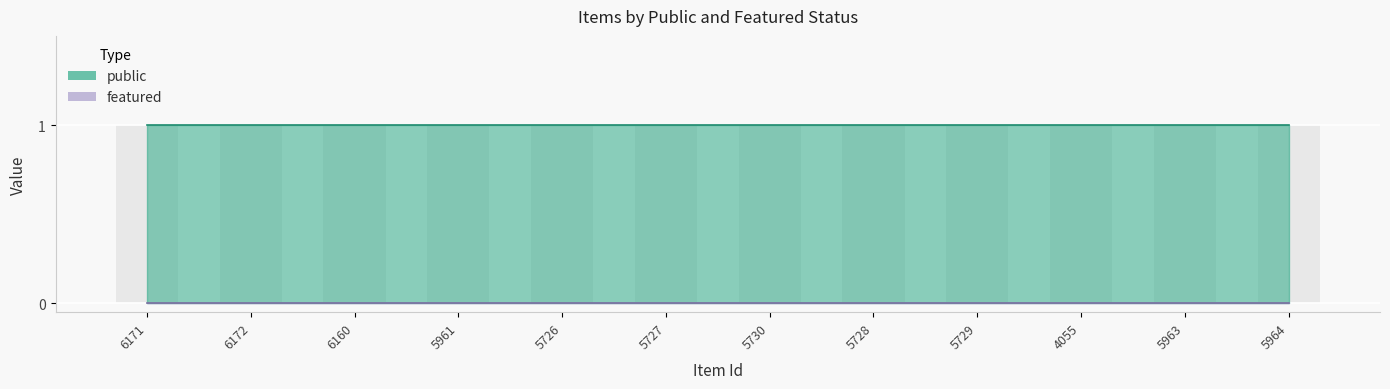

What is the label of the 6th bar from the right?

5730